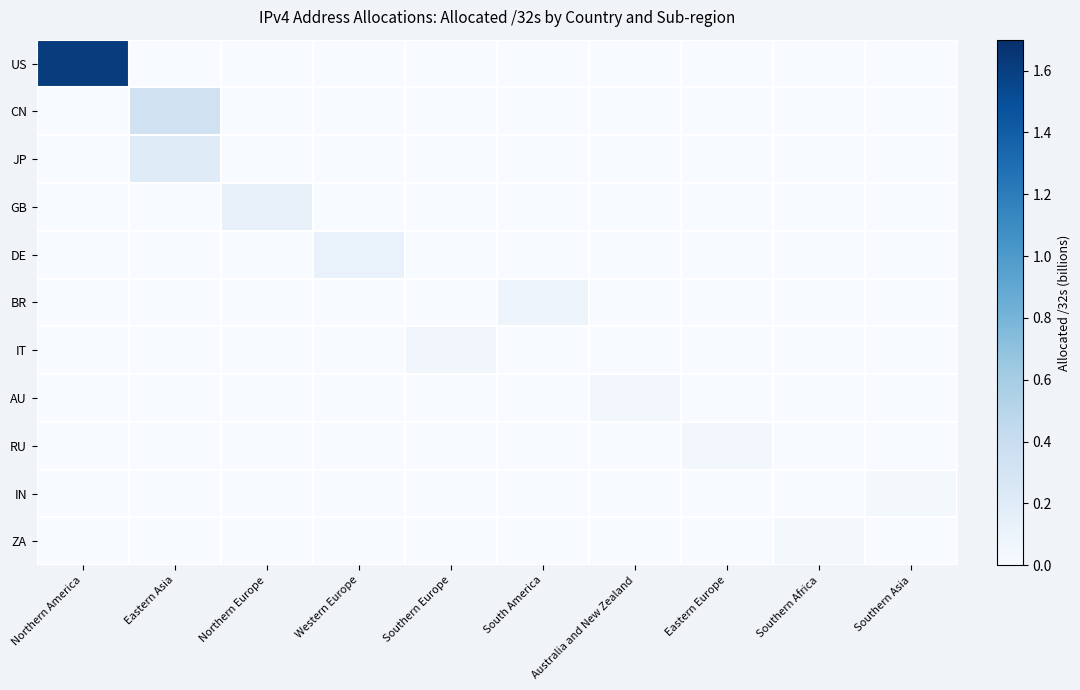

What is the spread (max minus min) of values at Northern America?

1.6